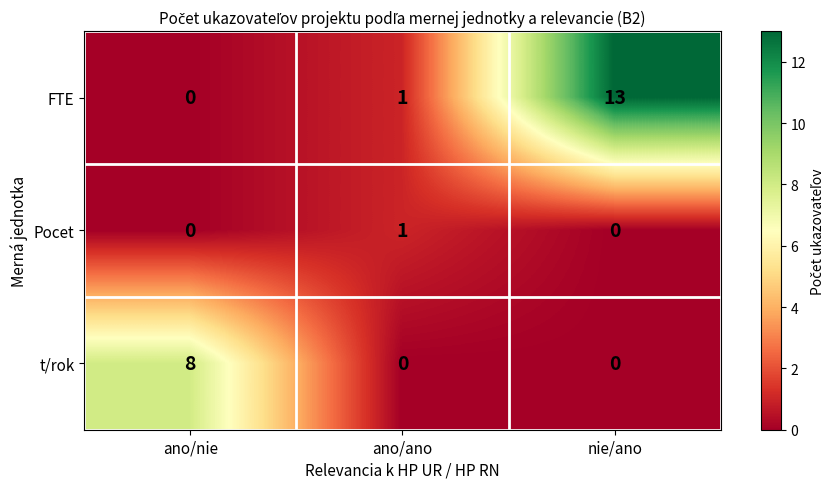

Reading left to right, transcribe all the data shown in this chart.

FTE: ano/nie=0	ano/ano=1	nie/ano=13
Pocet: ano/nie=0	ano/ano=1	nie/ano=0
t/rok: ano/nie=8	ano/ano=0	nie/ano=0